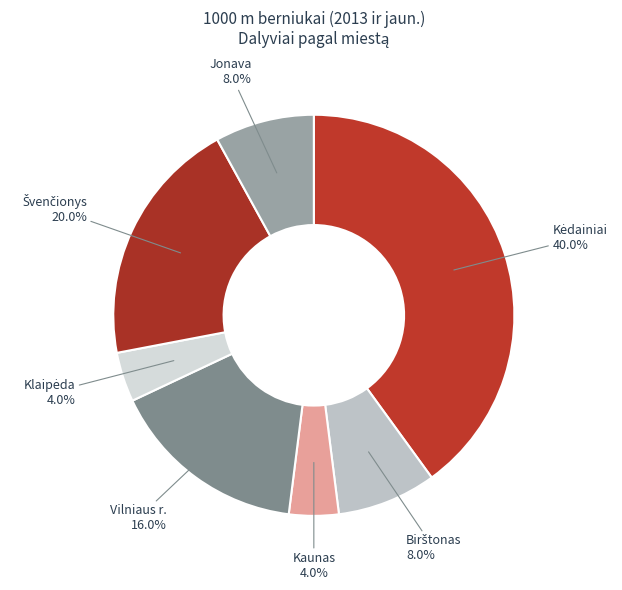

Do Vilniaus r. and Jonava together represent more than half of the pie?

No